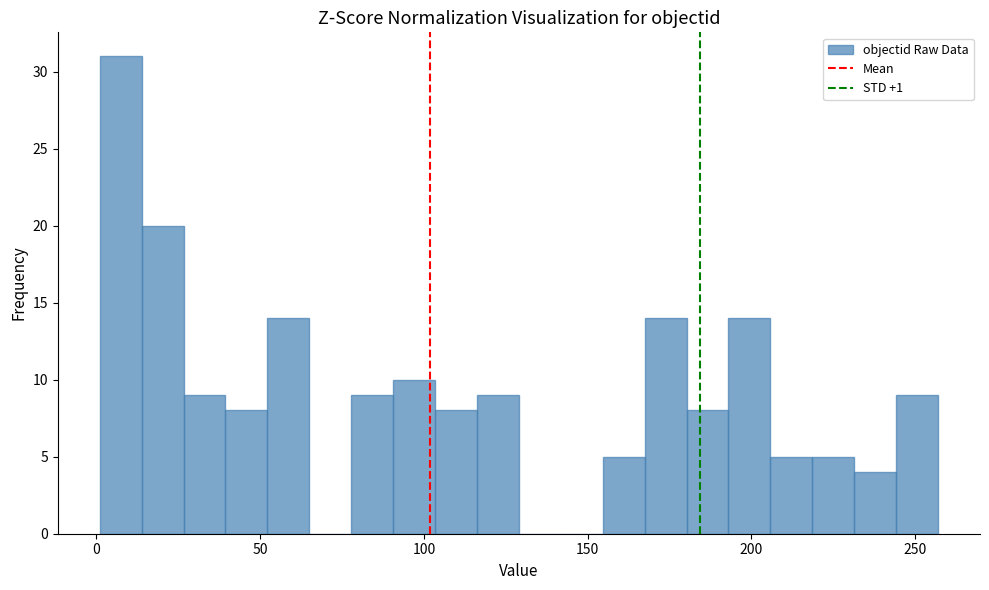

Around what value on the x-axis is the tallest bar? Give the approximate position of its centre, as read against the axis.

5